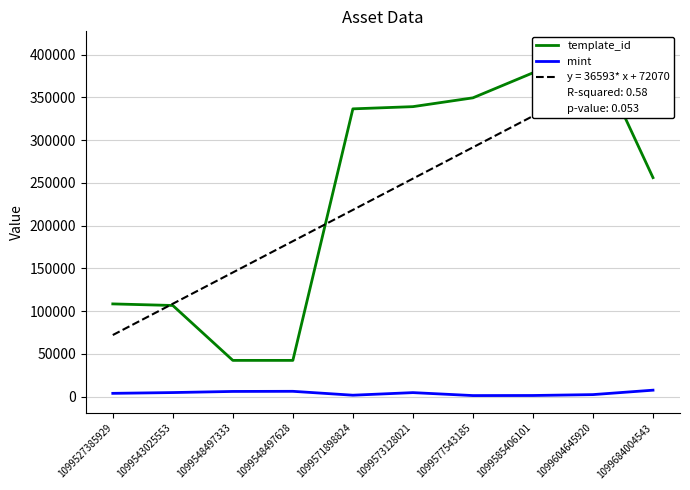

Which category has the highest value in the mint series?

1099684004543